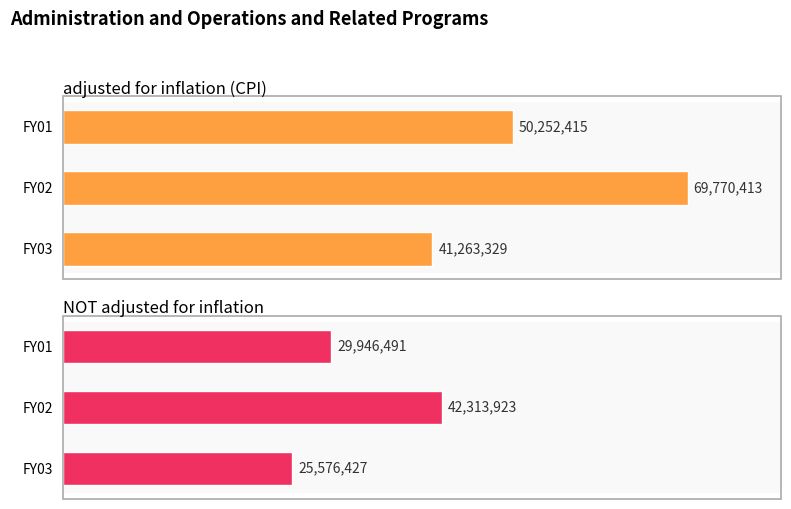

Which series has the largest total across all categories?

adjusted for inflation (CPI)